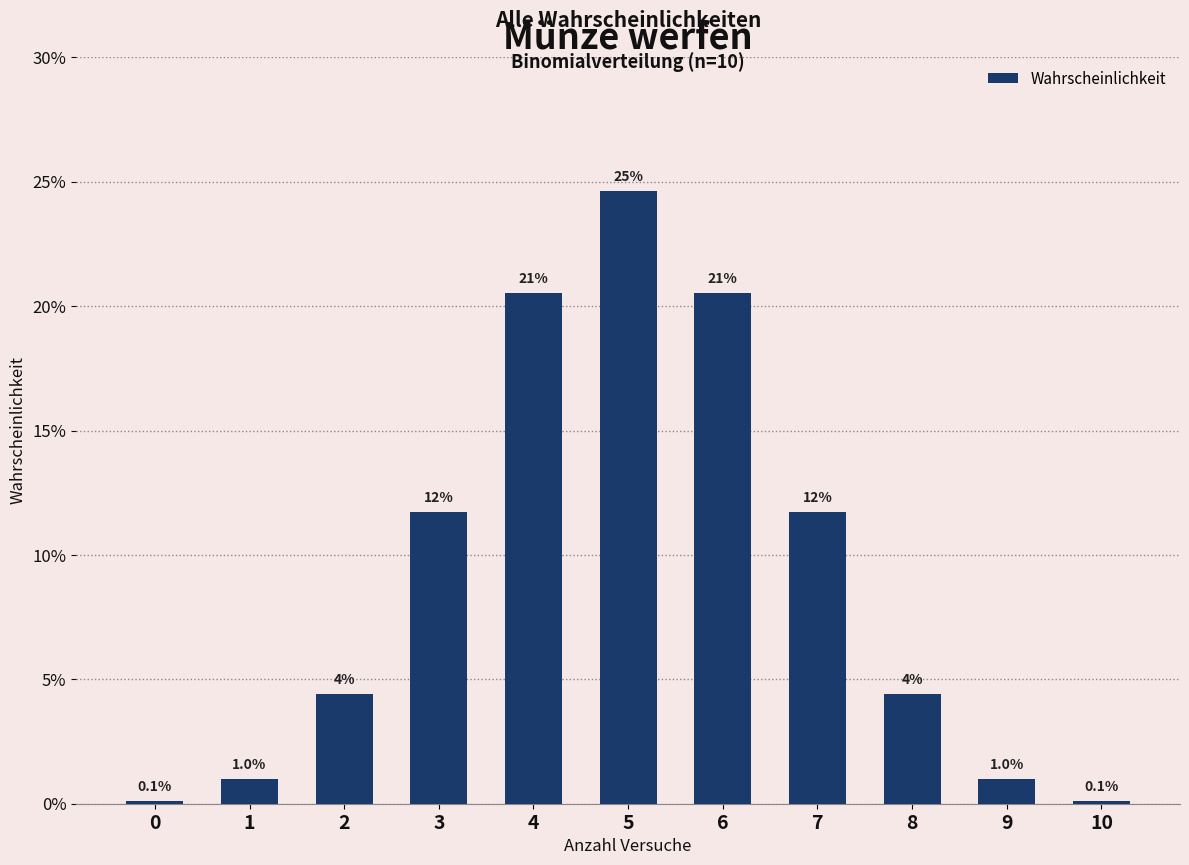

List the labels in order of value, largest first.

5, 4, 6, 3, 7, 8, 2, 1, 9, 0, 10